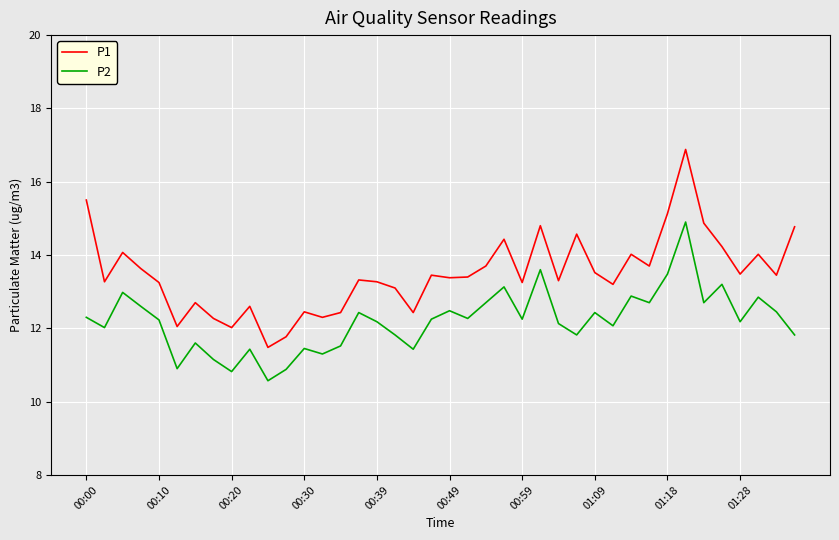

List the series in order of their overall mean, highest first.

P1, P2